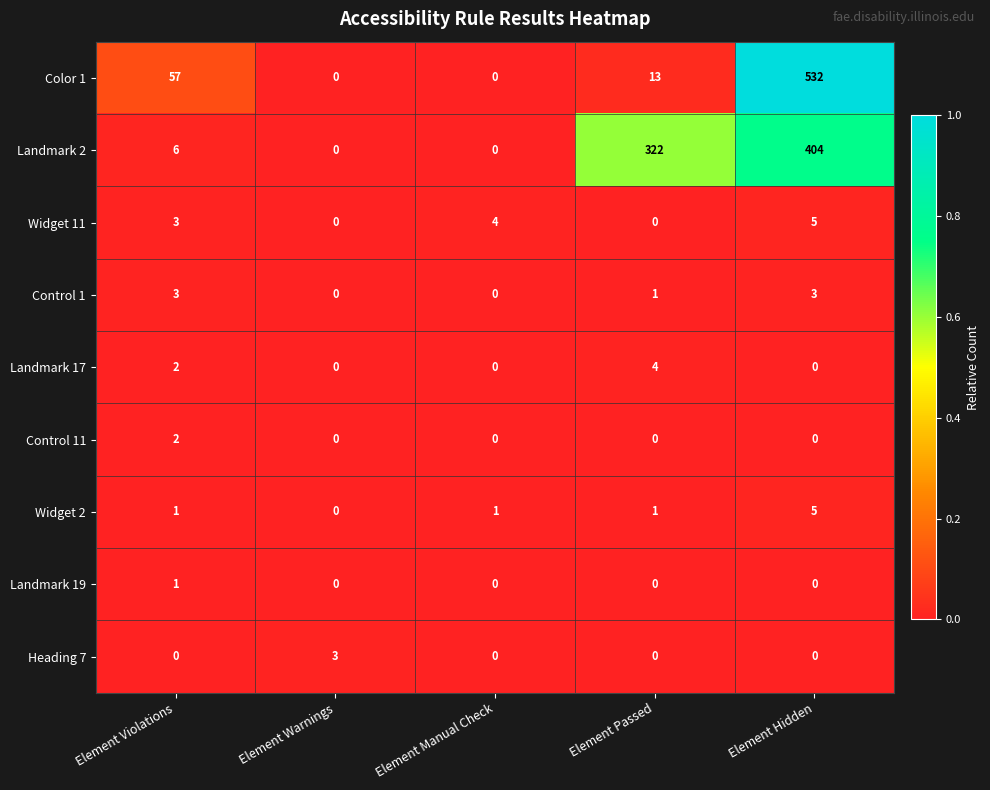

At how many categories does at least one series exceed 0?

5